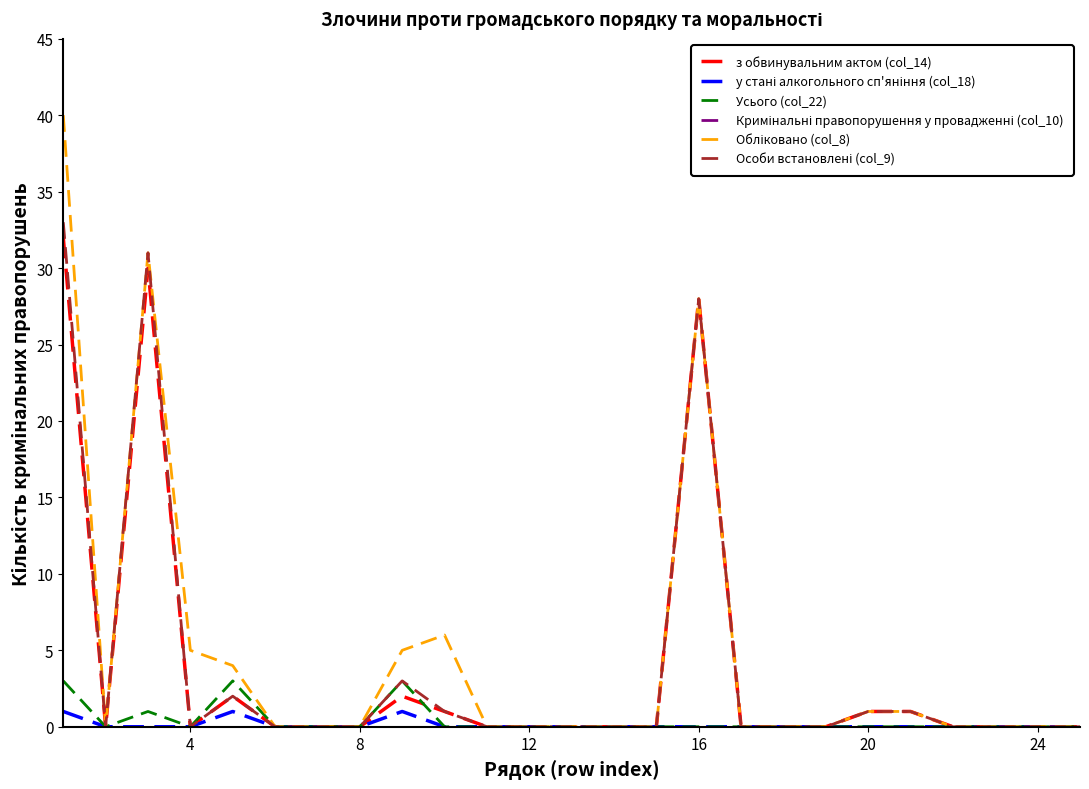

The value of з обвинувальним актом (col_14) at 4 is 0. True or false?

True